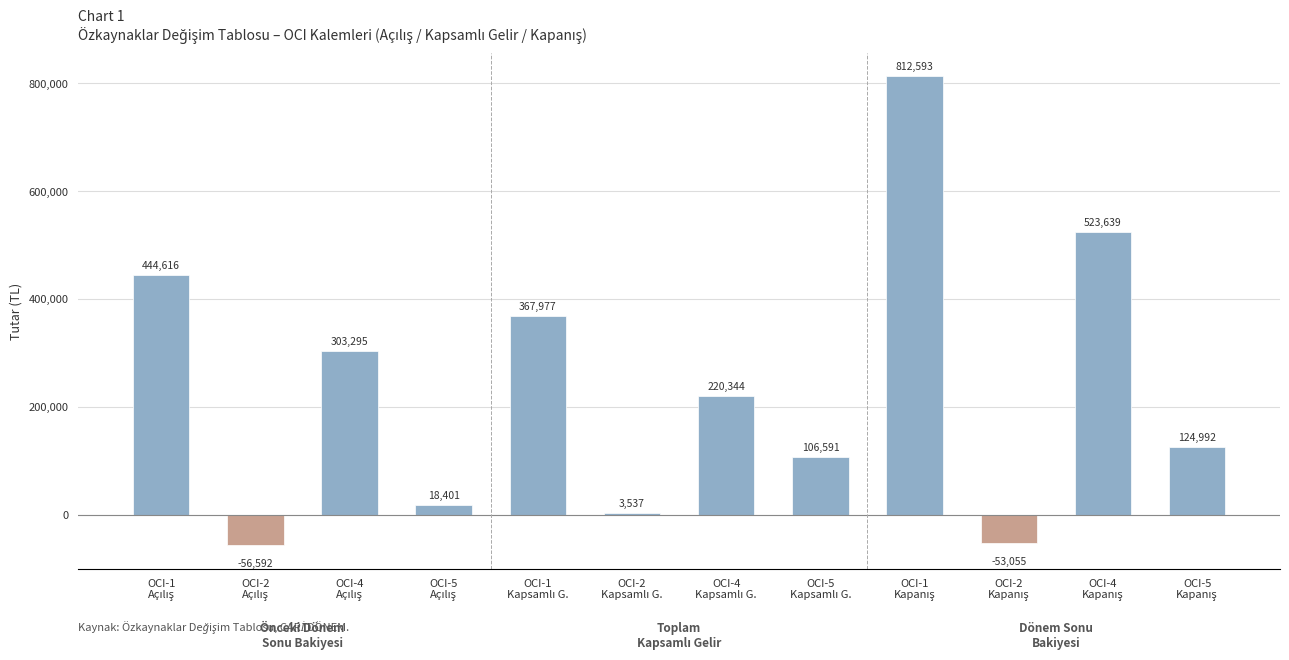

What is the value of the 6th bar from the left?

3537